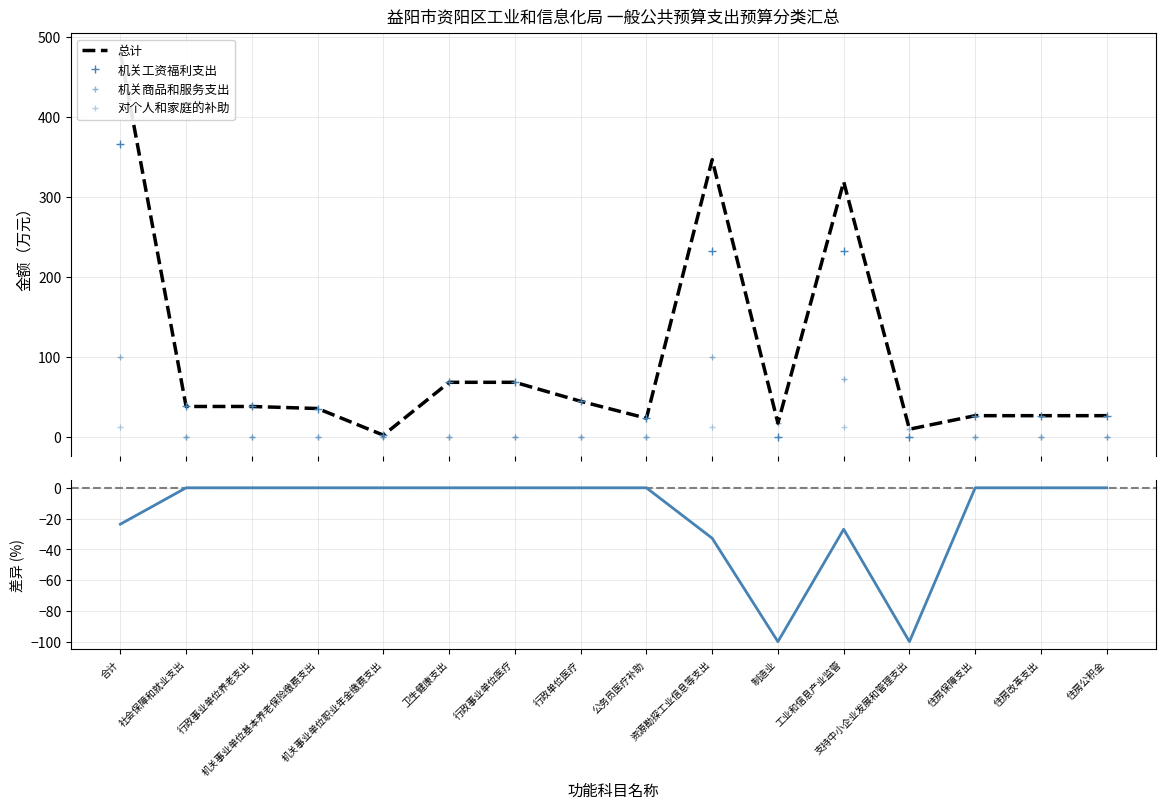

What is the average value of the 对个人和家庭的补助 series?

2.5